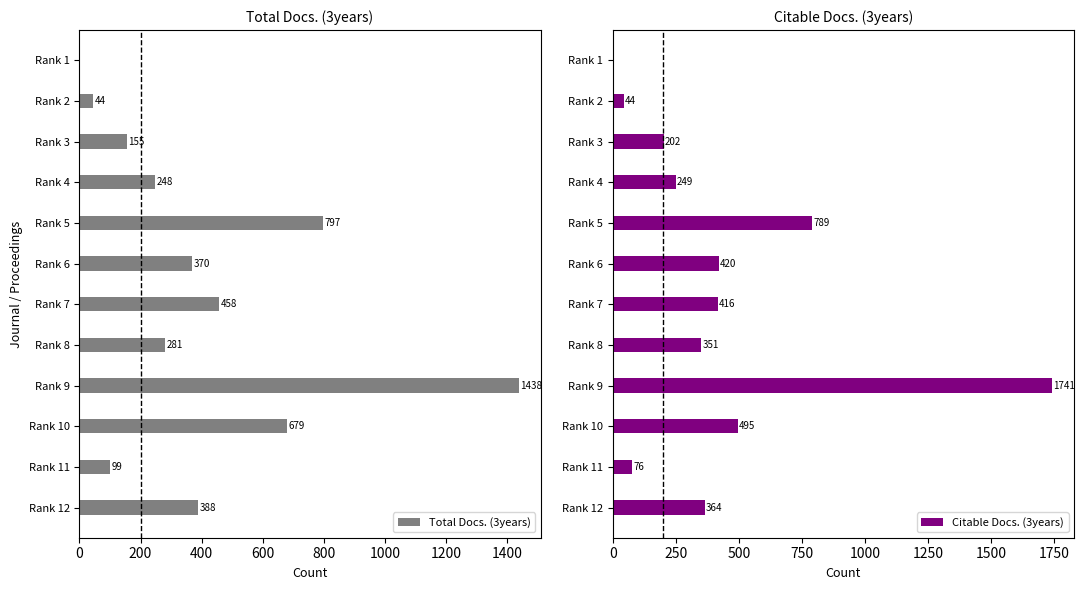

The value of Total Docs. (3years) at Rank 3 is 66. True or false?

False